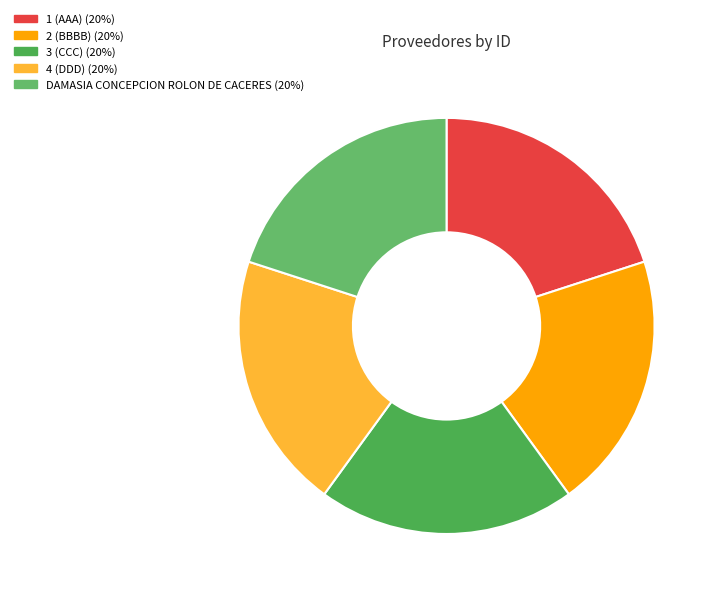

What percentage is the DAMASIA CONCEPCION ROLON DE CACERES slice, to the nearest percent?

20%